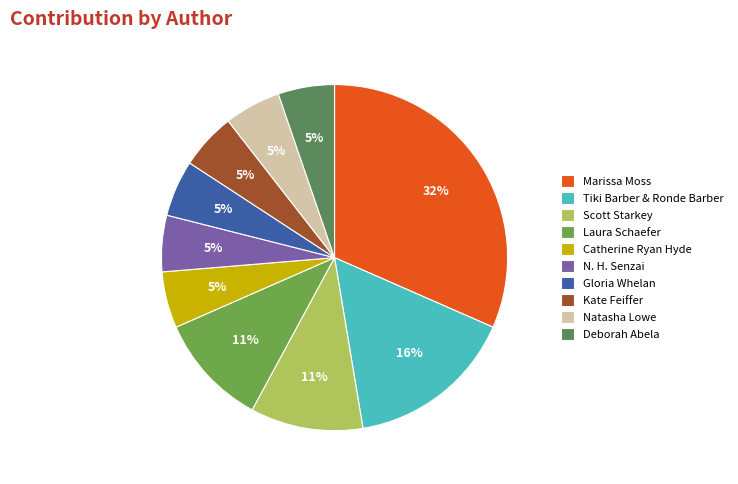

Between Marissa Moss and Gloria Whelan, which is larger?

Marissa Moss